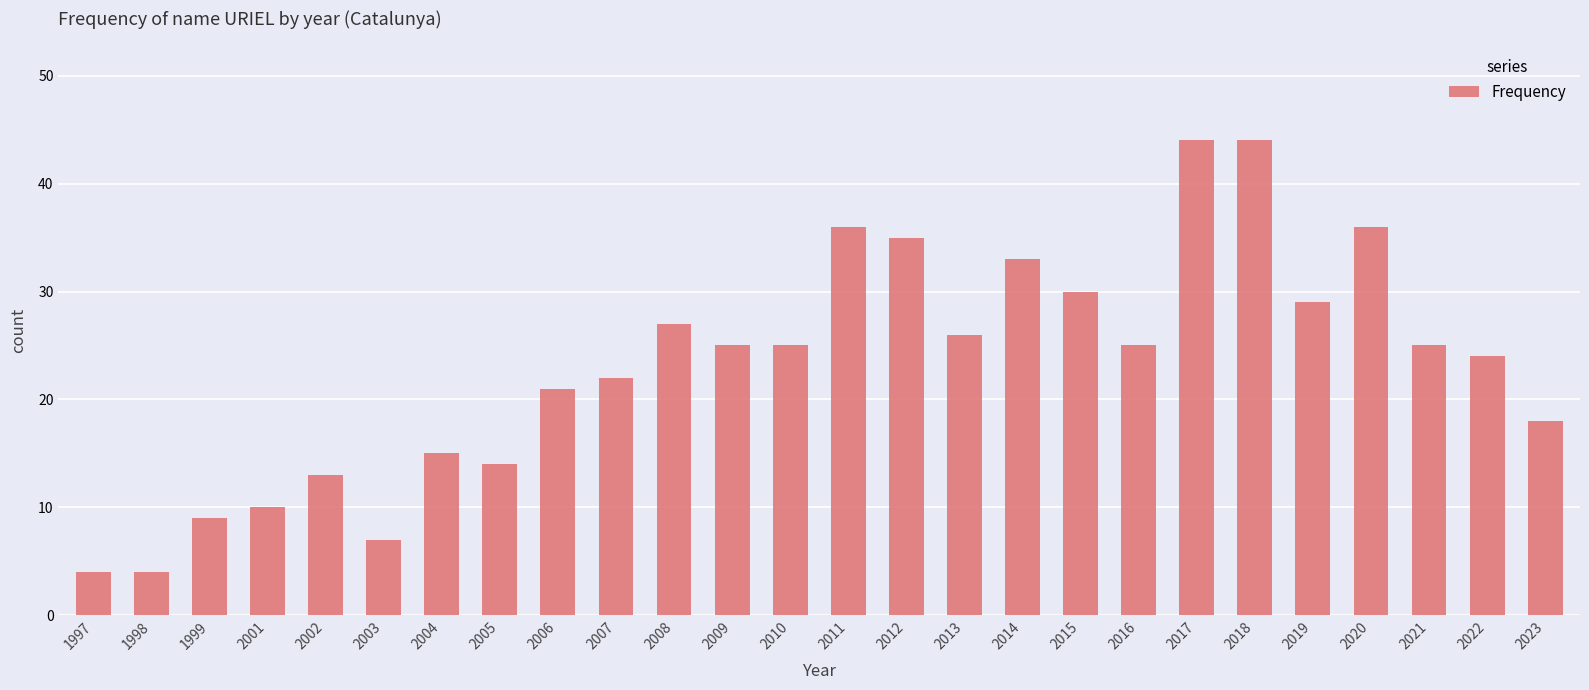

Reading left to right, extract all data points from this chart.

1997=4	1998=4	1999=9	2001=10	2002=13	2003=7	2004=15	2005=14	2006=21	2007=22	2008=27	2009=25	2010=25	2011=36	2012=35	2013=26	2014=33	2015=30	2016=25	2017=44	2018=44	2019=29	2020=36	2021=25	2022=24	2023=18